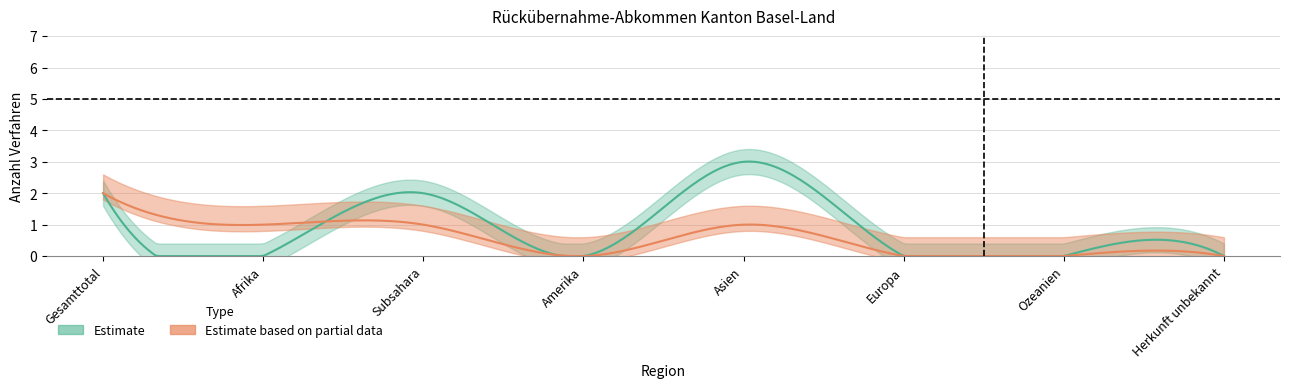

Count the number of categories in the chart.

8